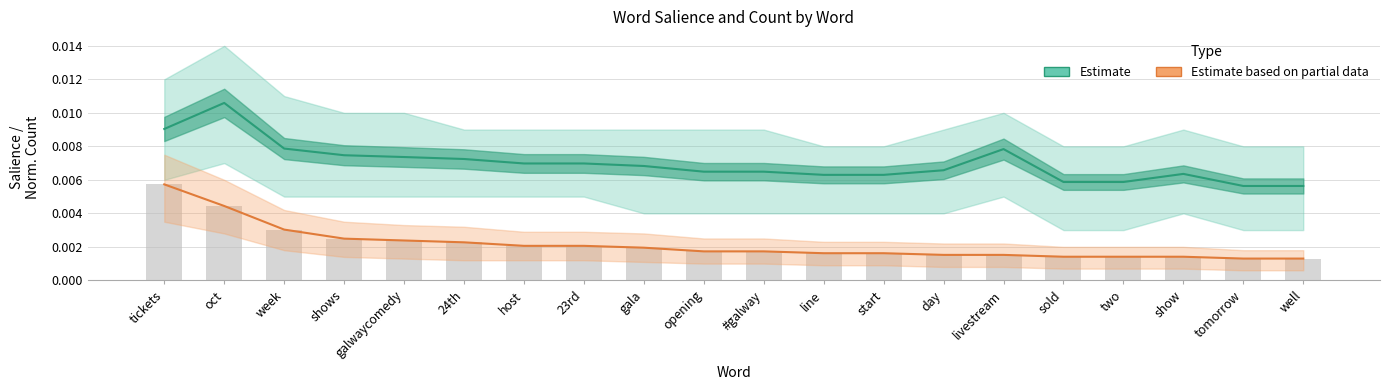

Which series has the largest total across all categories?

Estimate